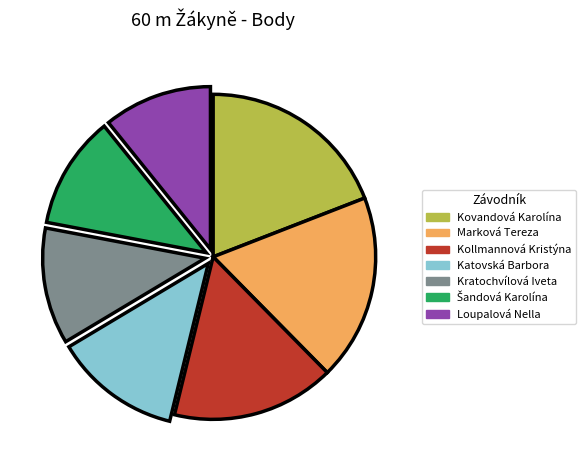

What is the largest slice in the pie chart?

Kovandová Karolína